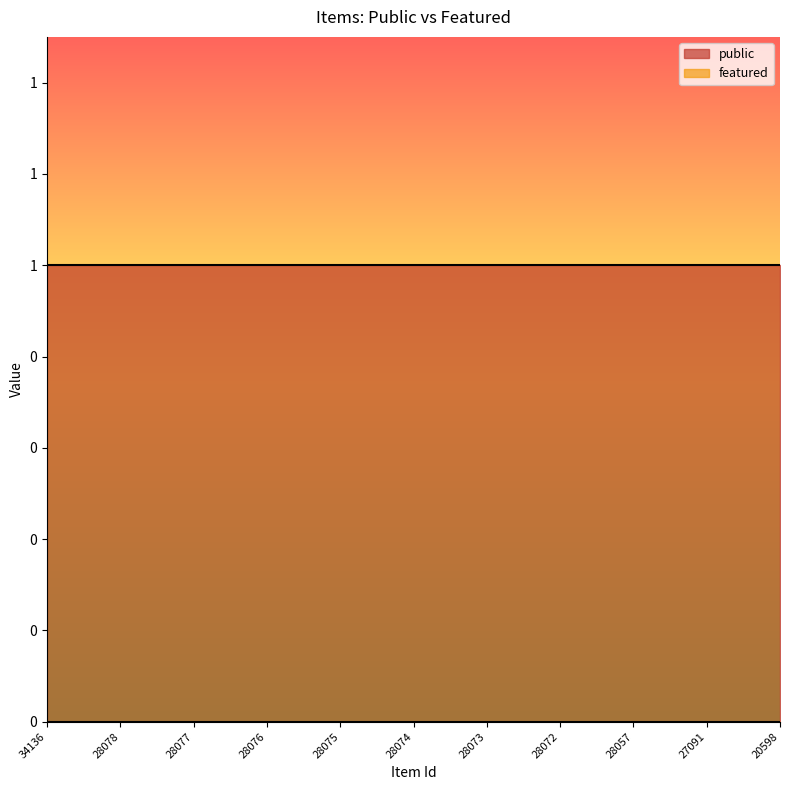

At 28077, list the series in order from largest to smallest.

public, featured